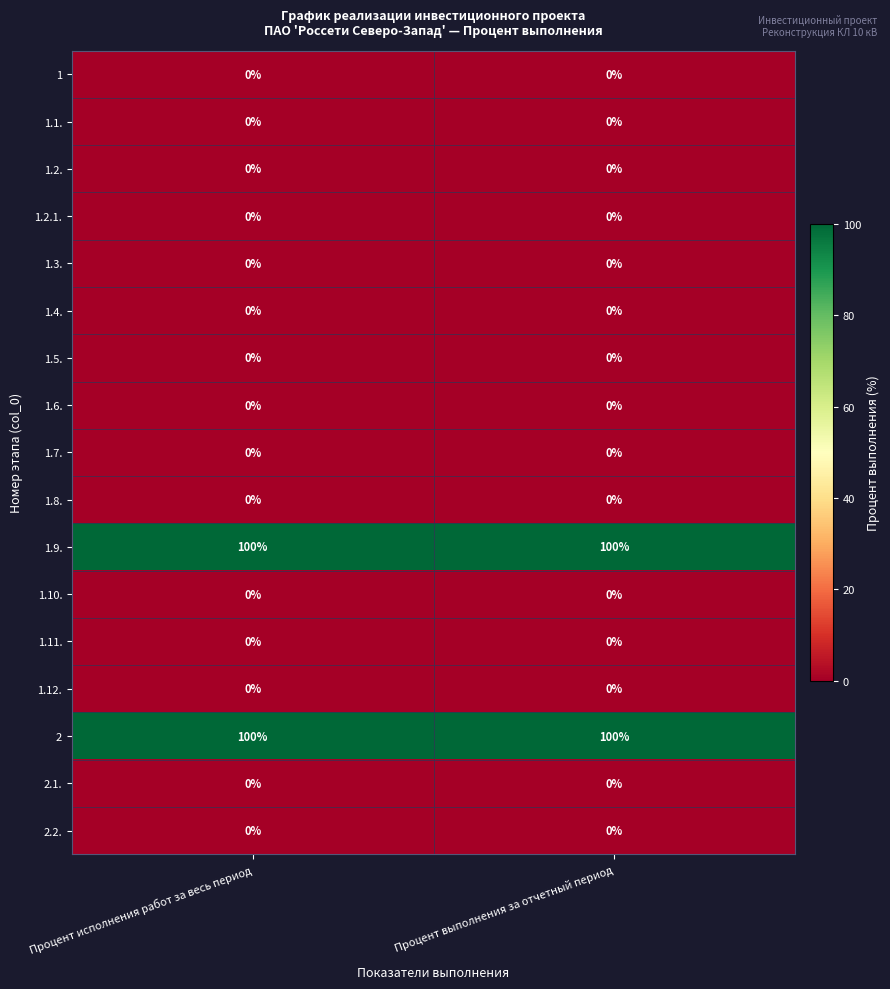

What is the greatest value displayed?

100